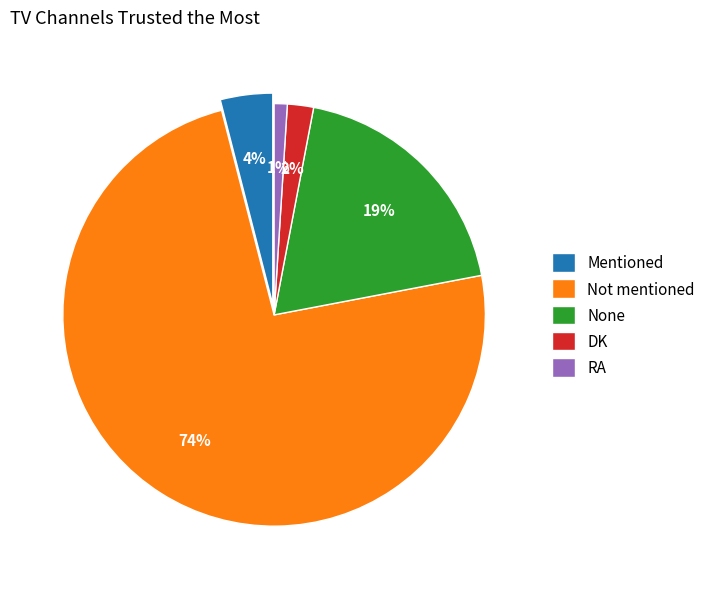

What is the smallest slice in the pie chart?

RA